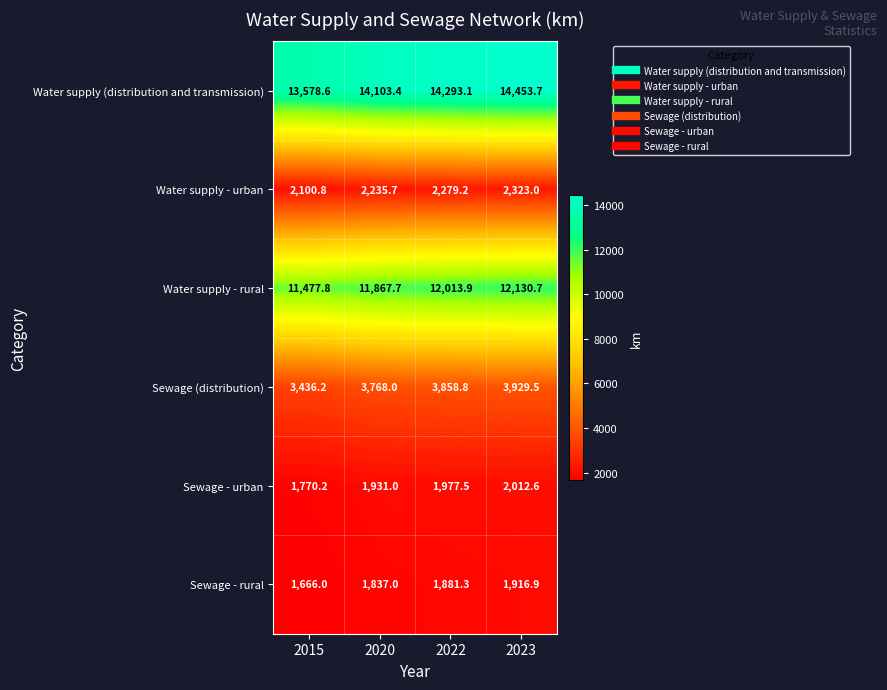

Which series has the largest total across all categories?

Water supply (distribution and transmission)